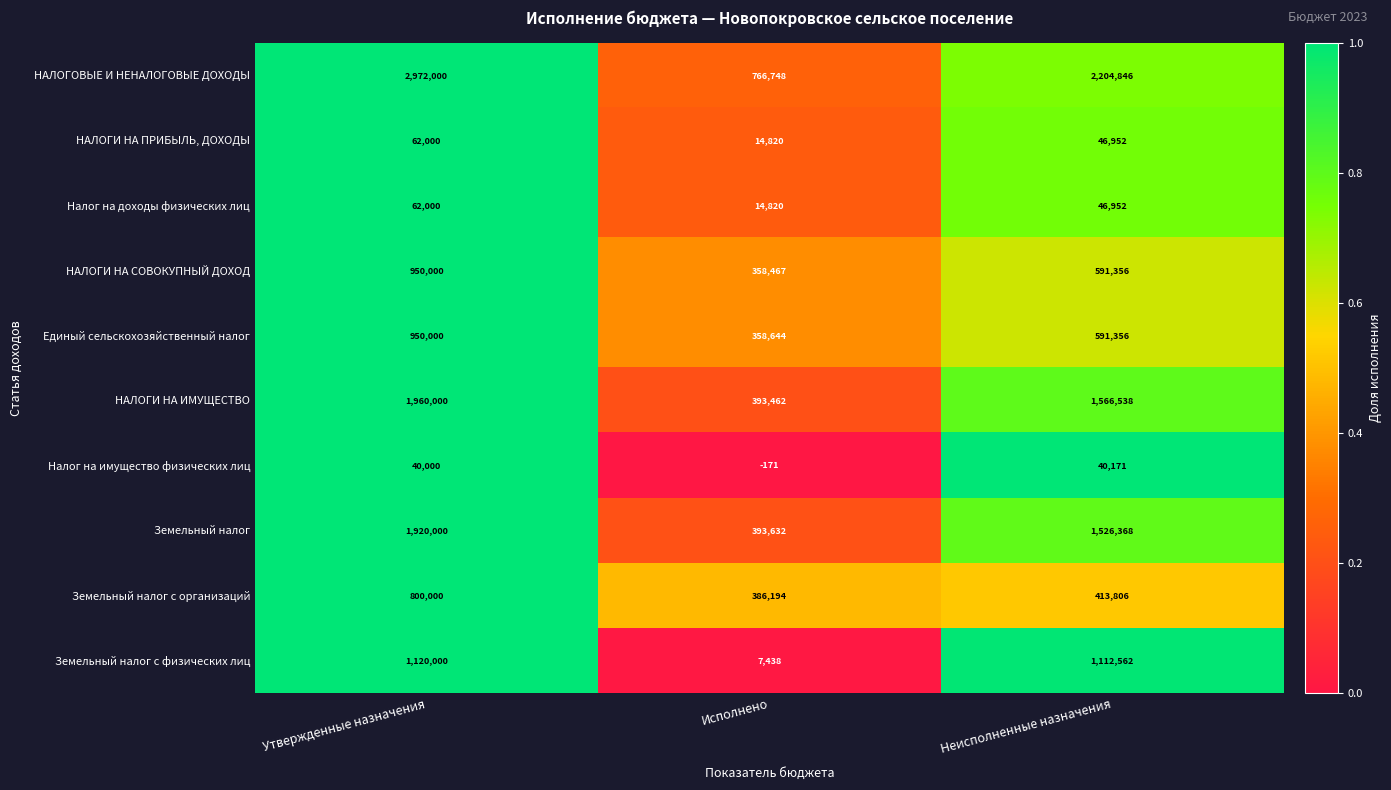

How many categories are shown in the chart?

3